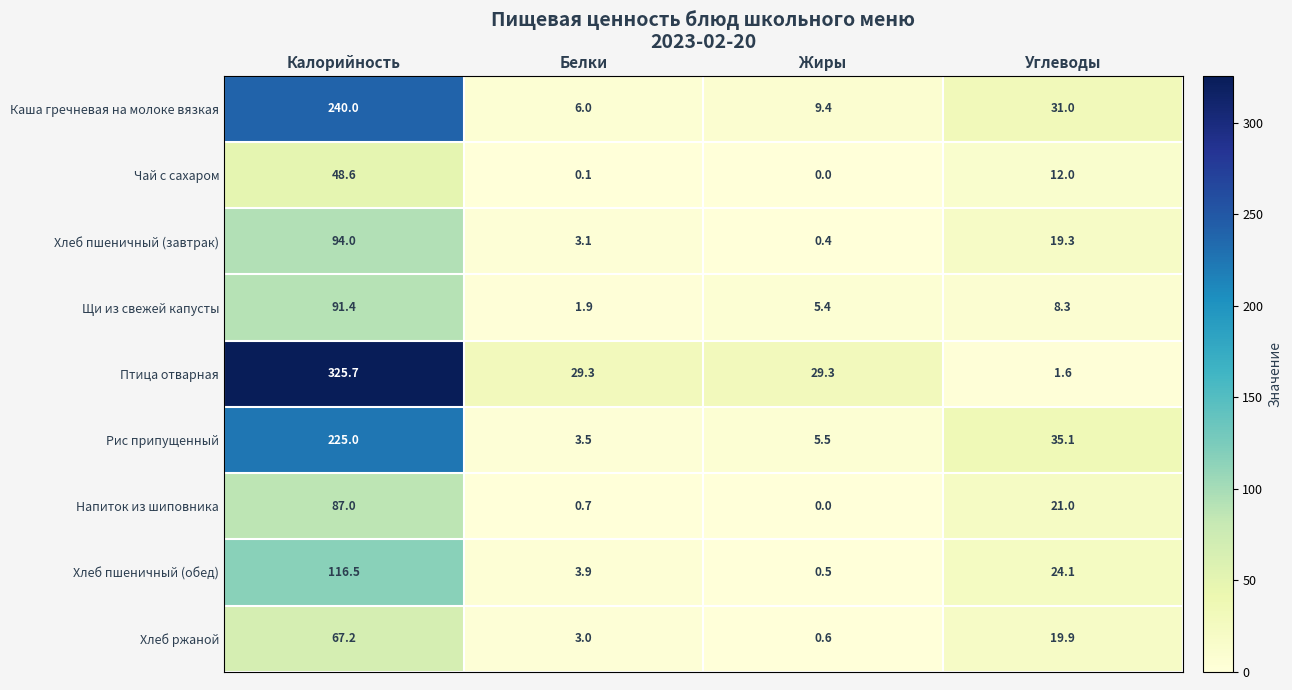

At how many categories does at least one series exceed 174?

1